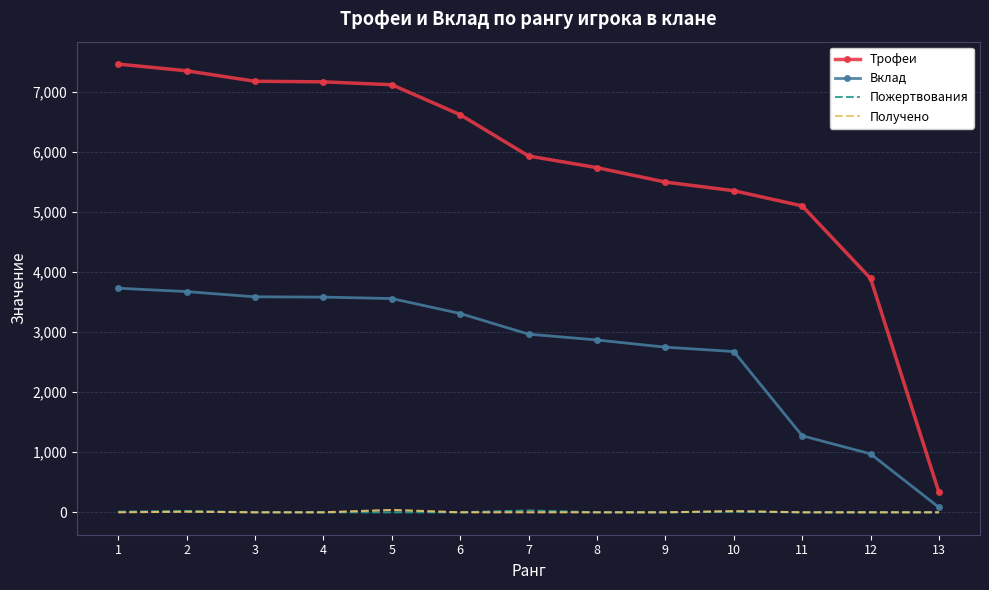

What are all the series names shown in the legend?

Трофеи, Вклад, Пожертвования, Получено